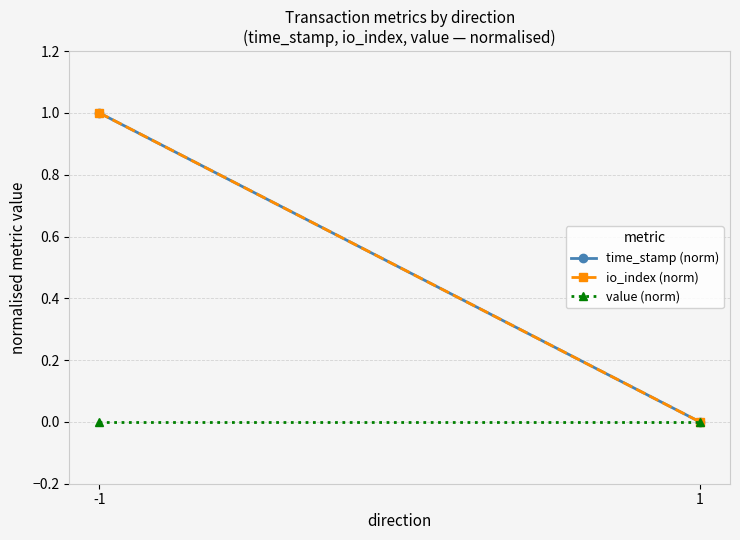

Which series has the largest total across all categories?

time_stamp (norm)